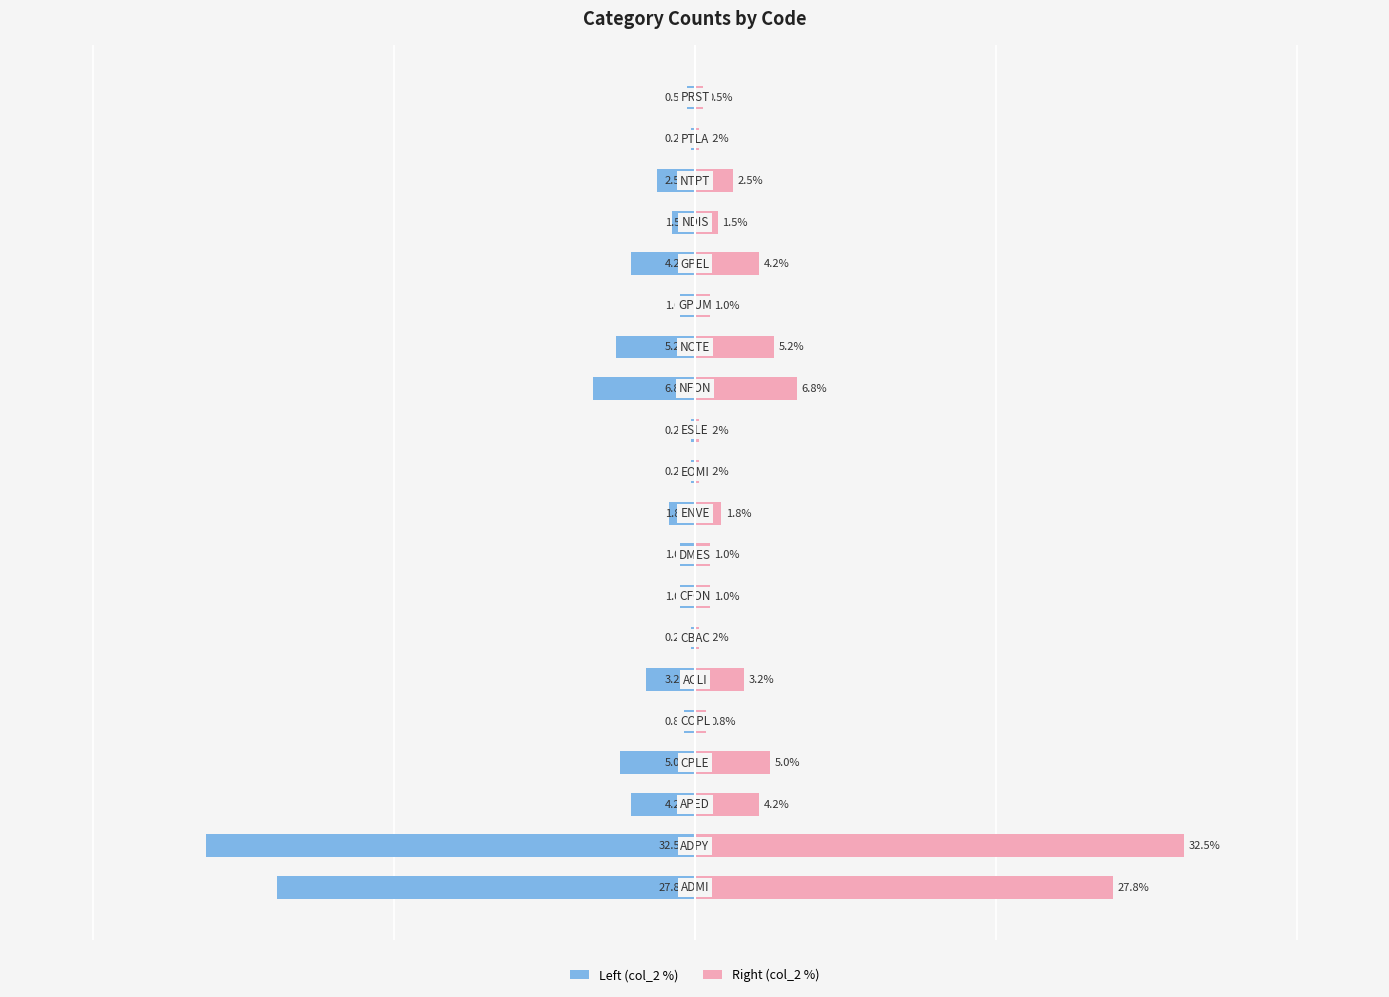

Is it true that Left (col_2 %) equals -1.0 at 14?

True